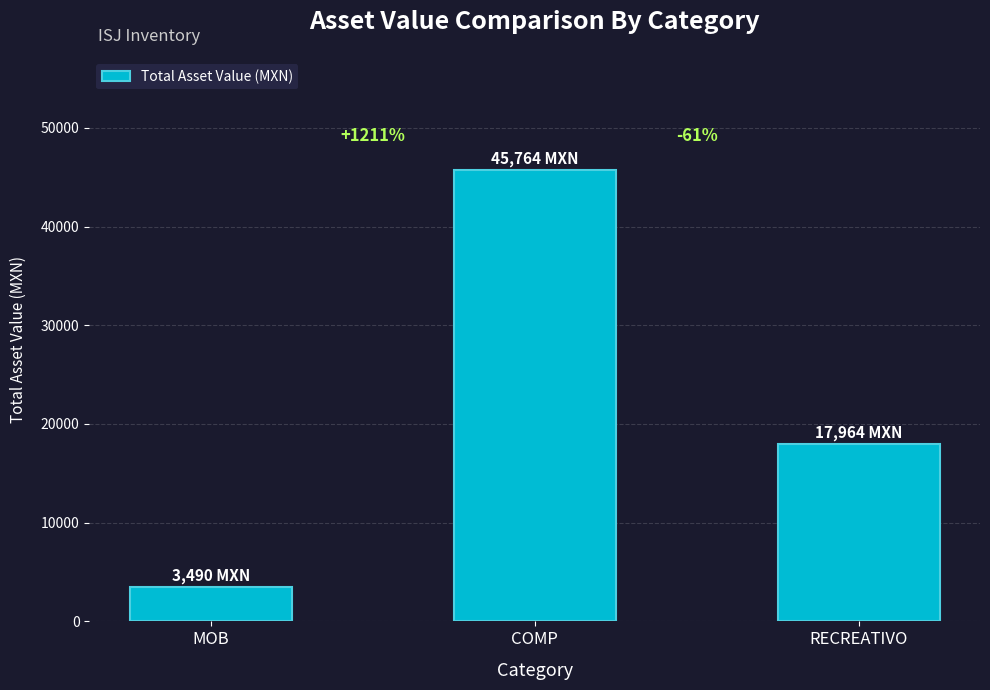

What is the label of the 1st bar from the left?

MOB